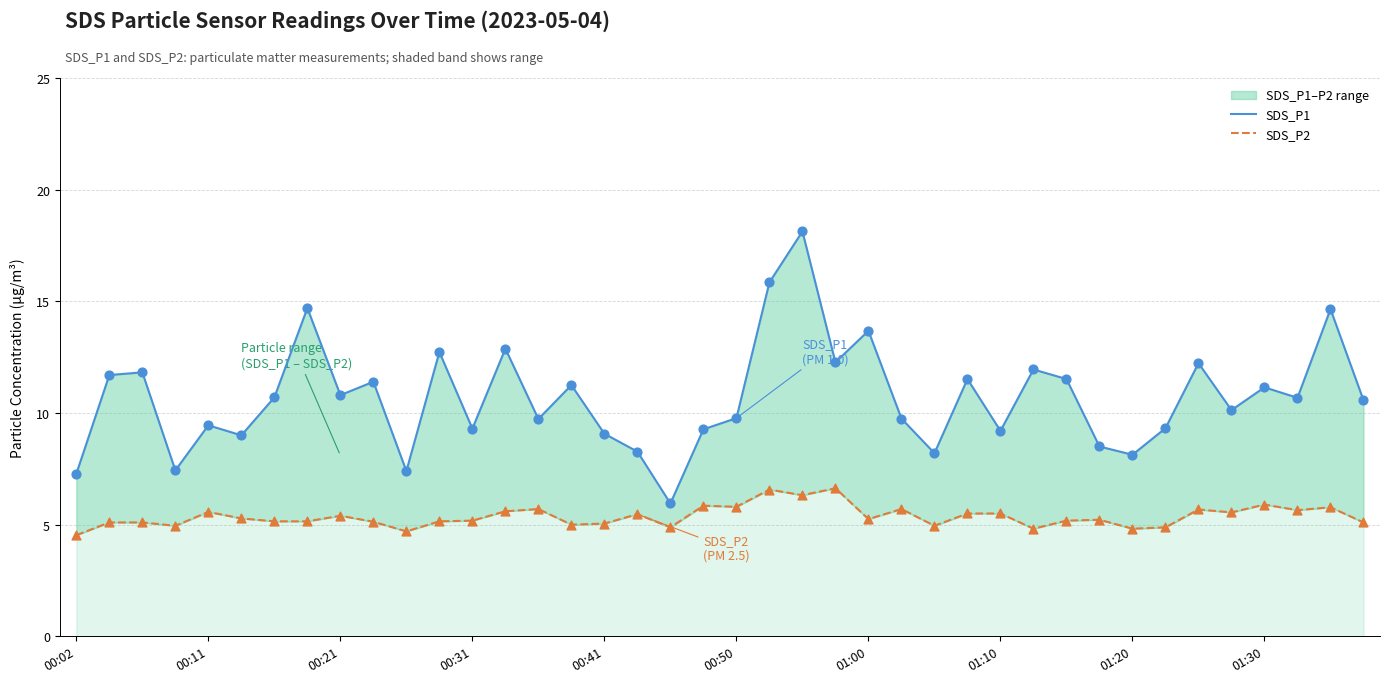

Is the value of SDS_P1 at 28 greater than the value of SDS_P2 at 00:31?

Yes